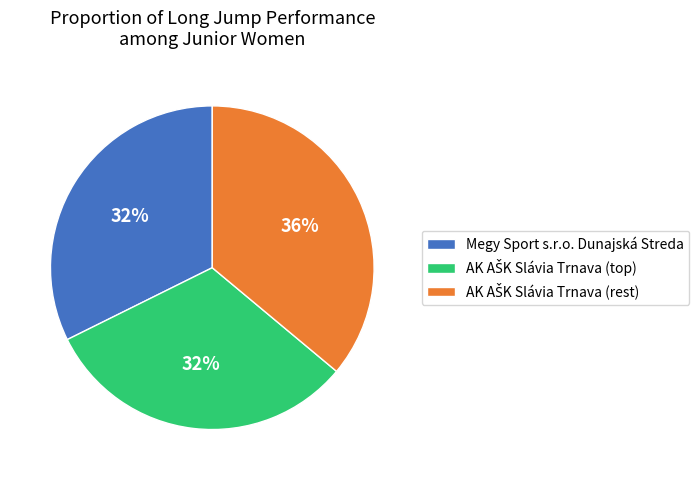

The Megy Sport s.r.o. Dunajská Streda slice represents 32% of the pie. True or false?

True